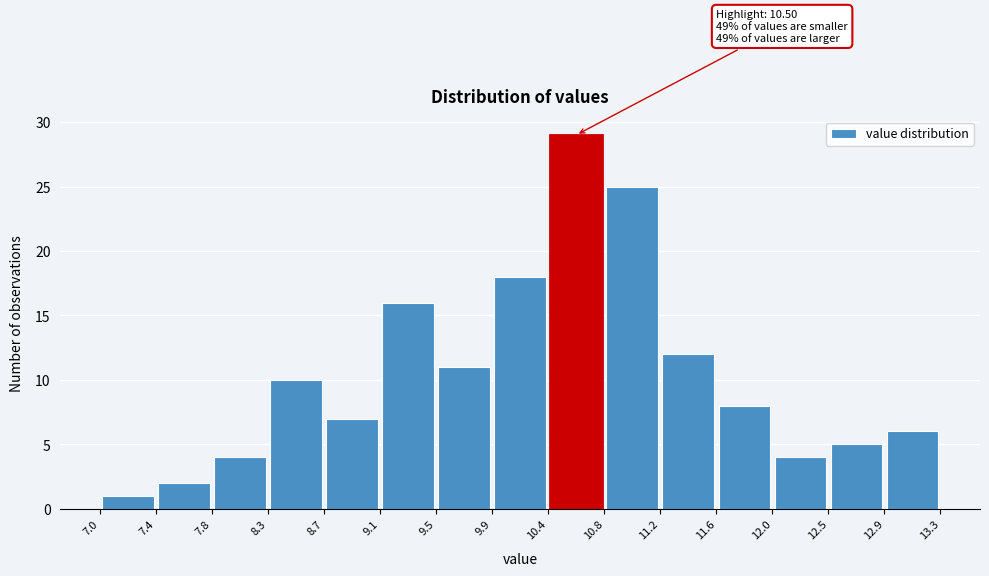

Which range on the x-axis has the tallest bar?

10.4 to 10.8